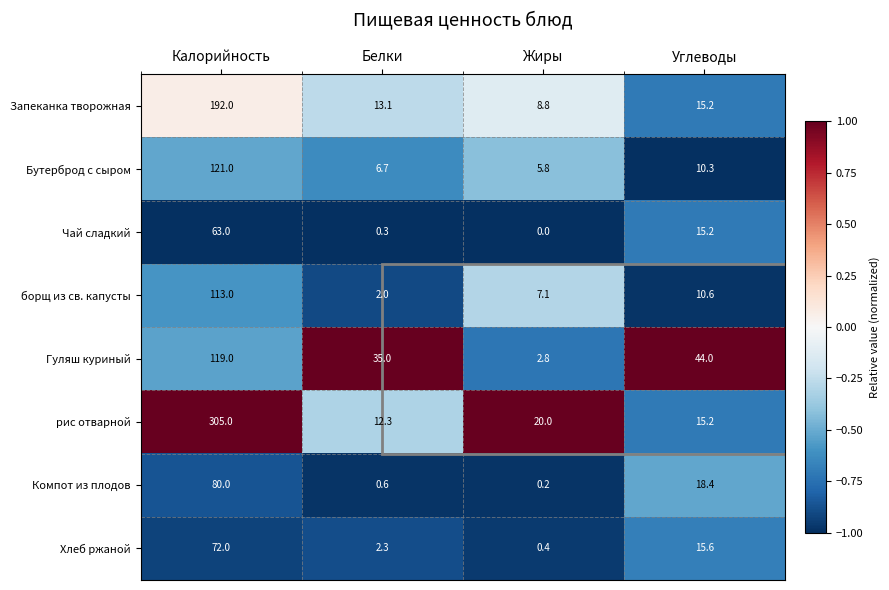

What is the average value of the рис отварной series?

88.1